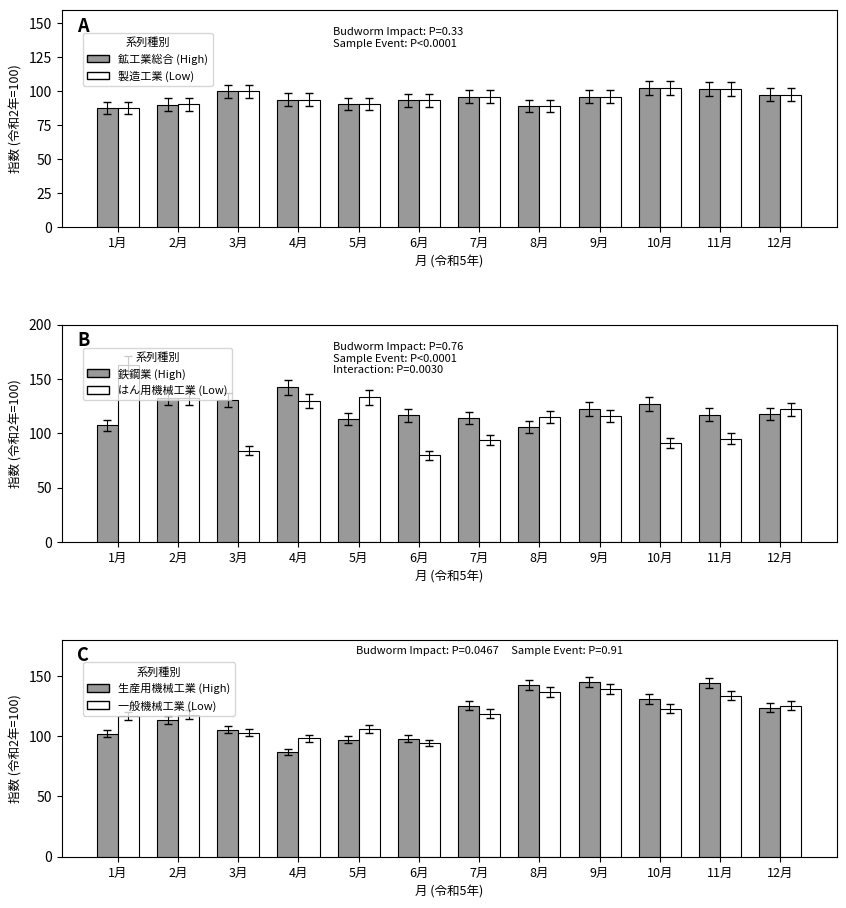

What is the difference between the 鉱工業総合 (High) values at 5月 and 11月?

11.1